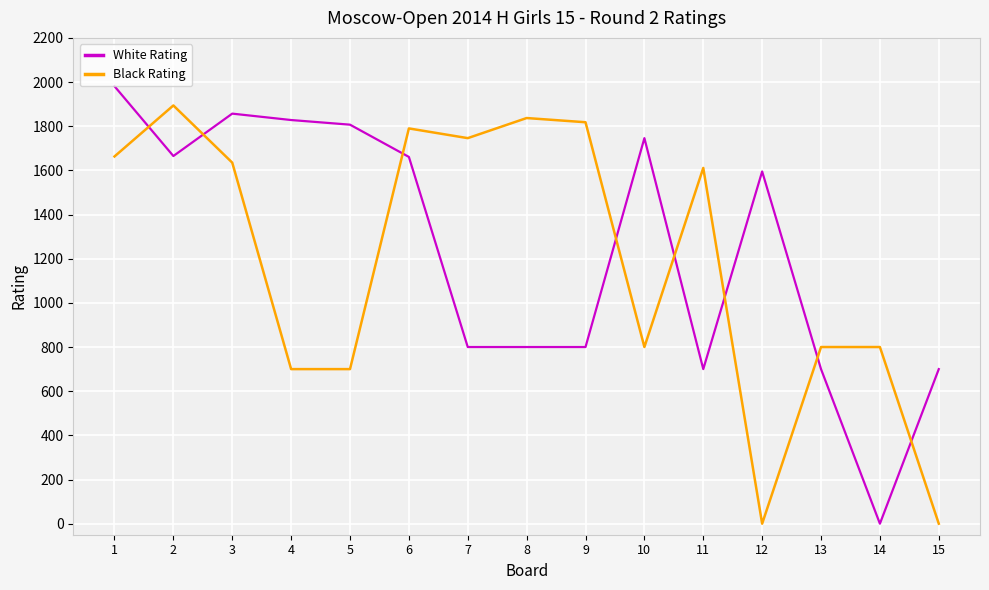

What is the difference between the second highest and minimum values in the Black Rating series?

1837